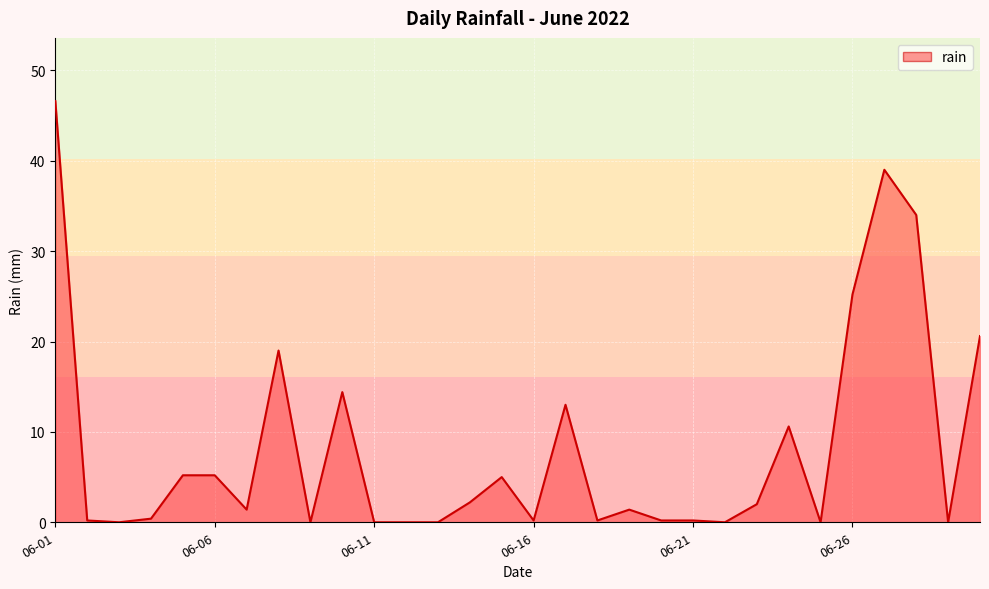

What is the greatest value displayed?

46.6